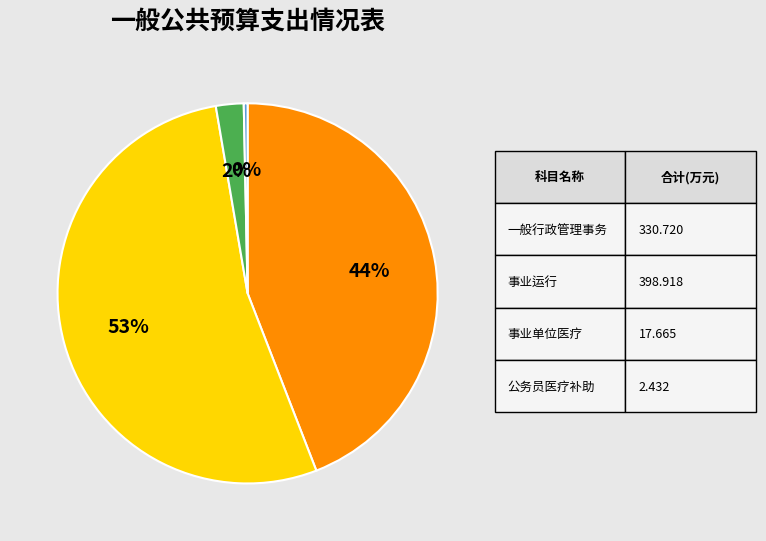

Does any single category account for the majority?

Yes